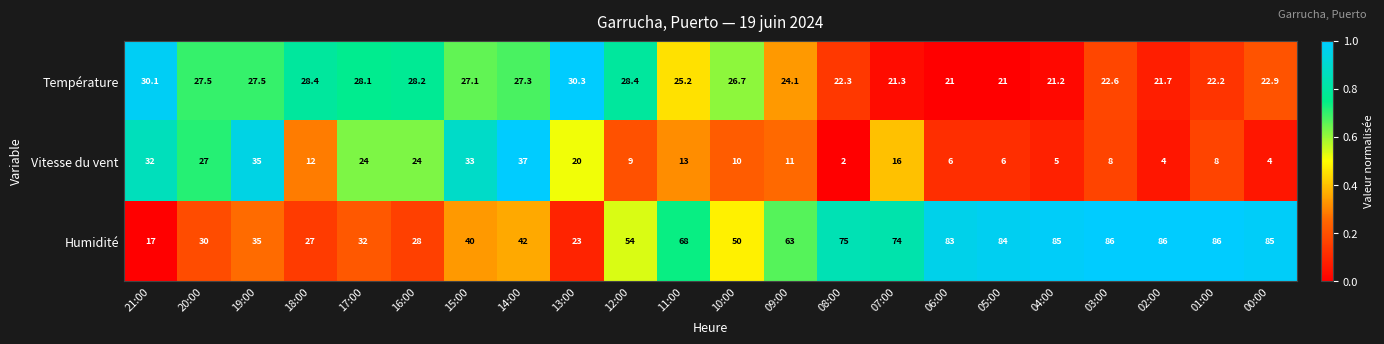

What is the minimum value for Humidité?

17.0